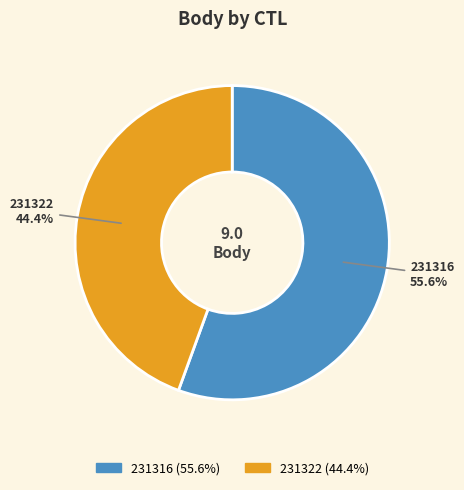

How many slices are in this pie chart?

2